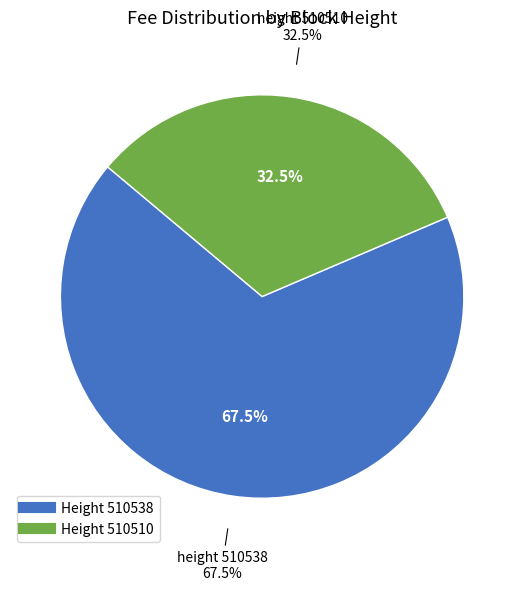

Do 510538 and 510510 together represent more than half of the pie?

Yes